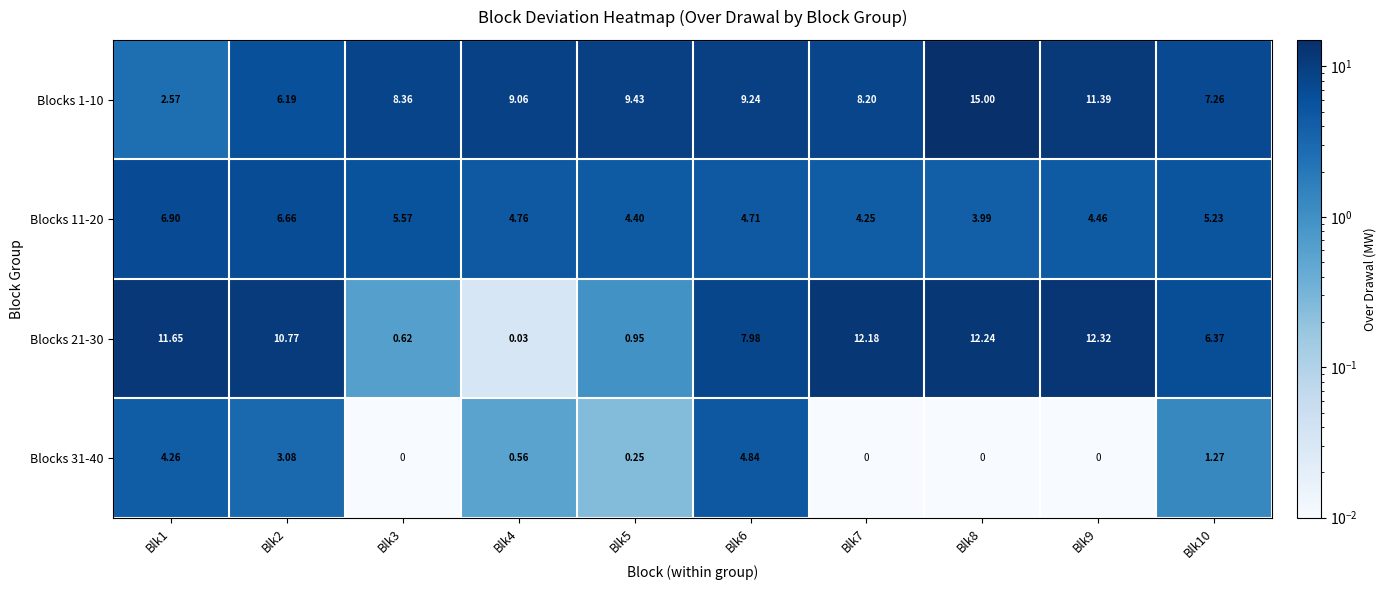

Is the value of Blocks 1-10 at Blk5 greater than the value of Blocks 21-30 at Blk3?

Yes